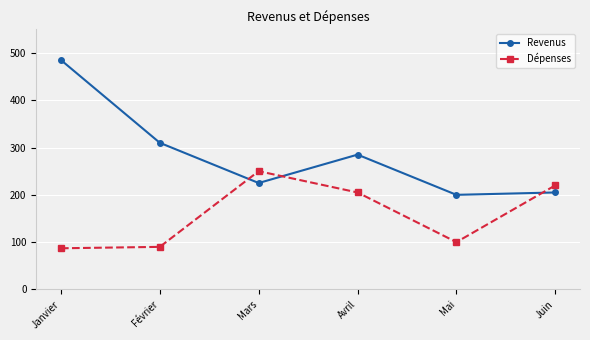

Is it true that Revenus equals 97 at Mars?

False